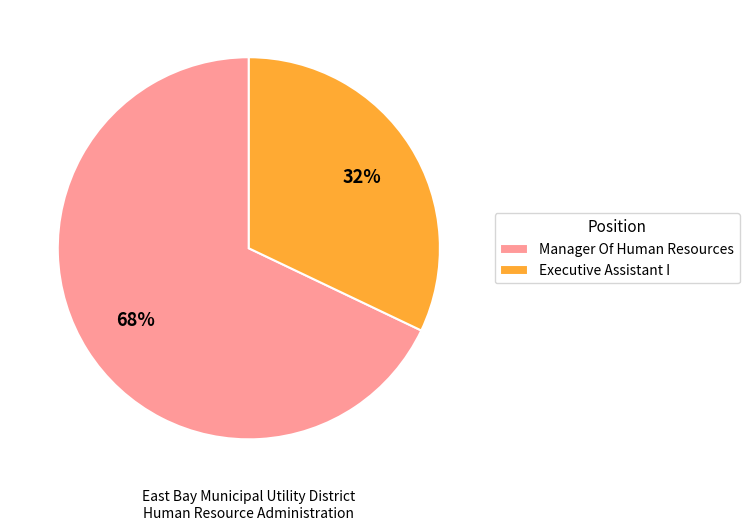

Do Manager Of Human Resources and Executive Assistant I together represent more than half of the pie?

Yes